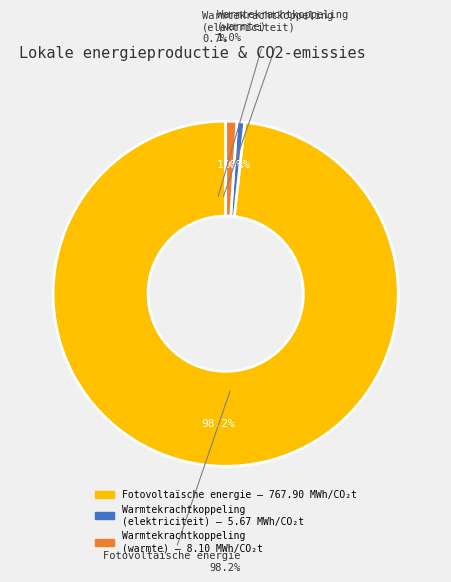

Do Warmtekrachtkoppeling (elektriciteit) and Stadsverwarmingsinstallatie(s) together represent more than half of the pie?

No